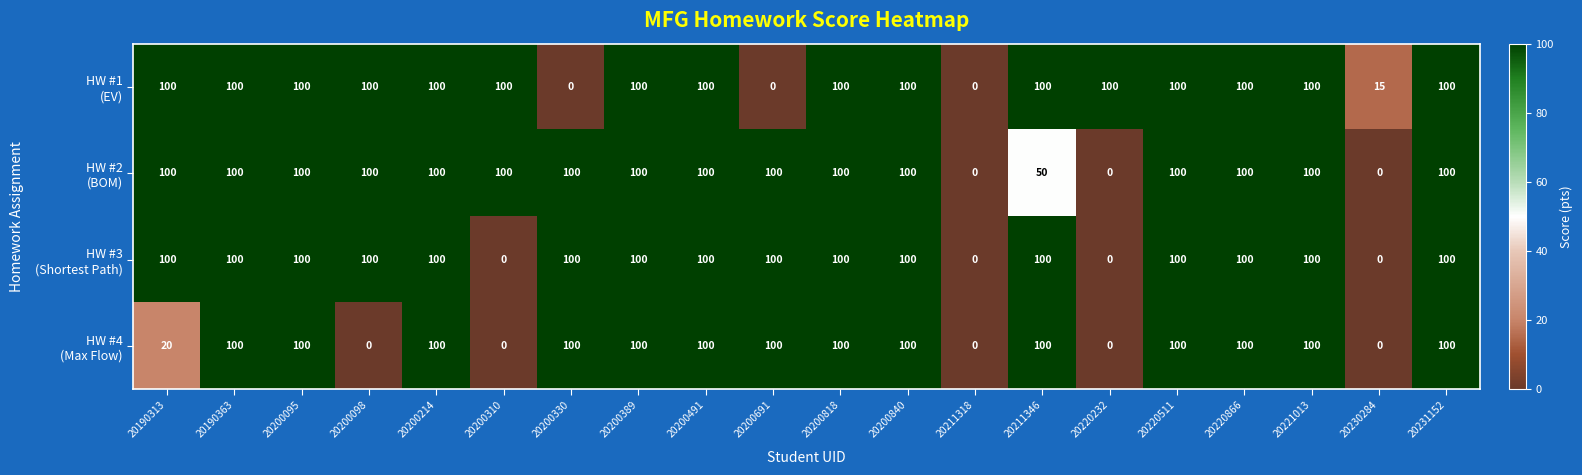

What is the maximum value shown in the chart?

100